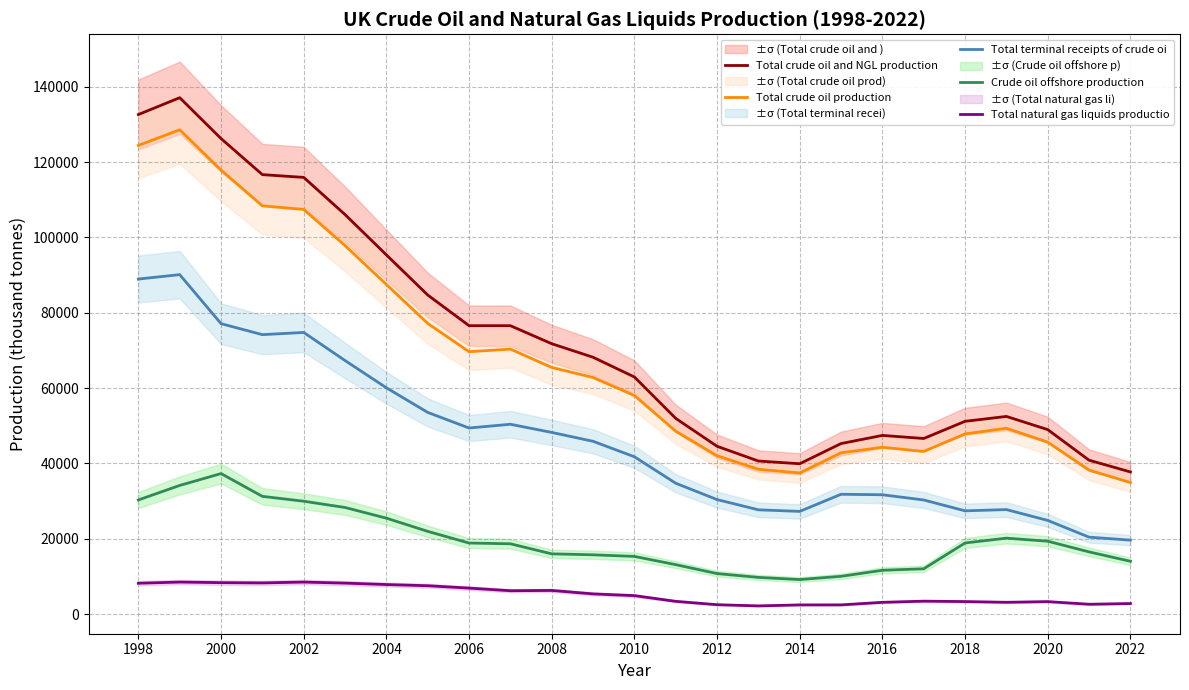

Read the Total terminal receipts of crude oi value at 2018.

27423.8